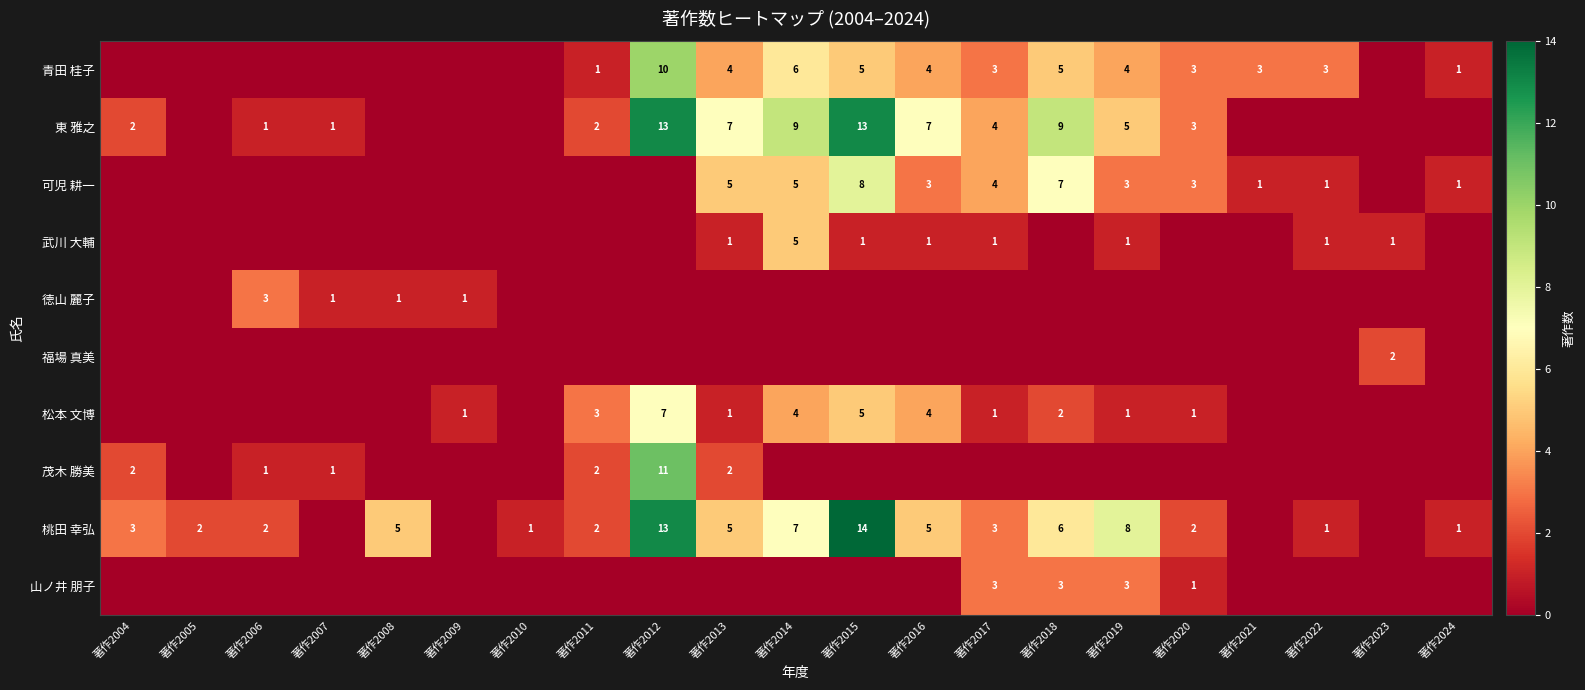

The value of 徳山 麗子 at 著作2007 is 2. True or false?

False